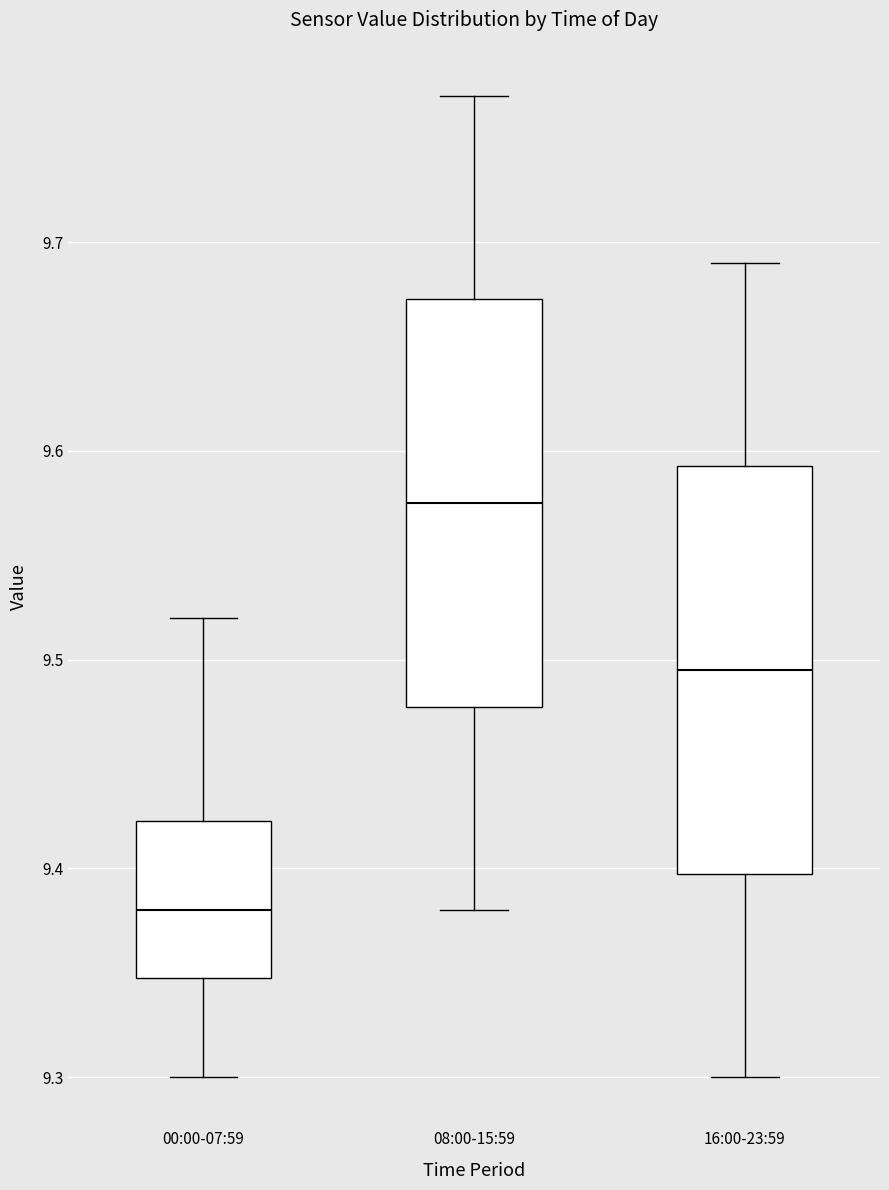

Reading left to right, read every box against the y-axis: the position of its median line, the range the box covers, and the ends of its whiskers. The values are not printed on the chart, so give them approximately, as read against the axis.

00:00-07:59: median 9.38, box 9.35 to 9.42, whiskers 9.30 to 9.52
08:00-15:59: median 9.58, box 9.48 to 9.67, whiskers 9.38 to 9.77
16:00-23:59: median 9.50, box 9.40 to 9.59, whiskers 9.30 to 9.69